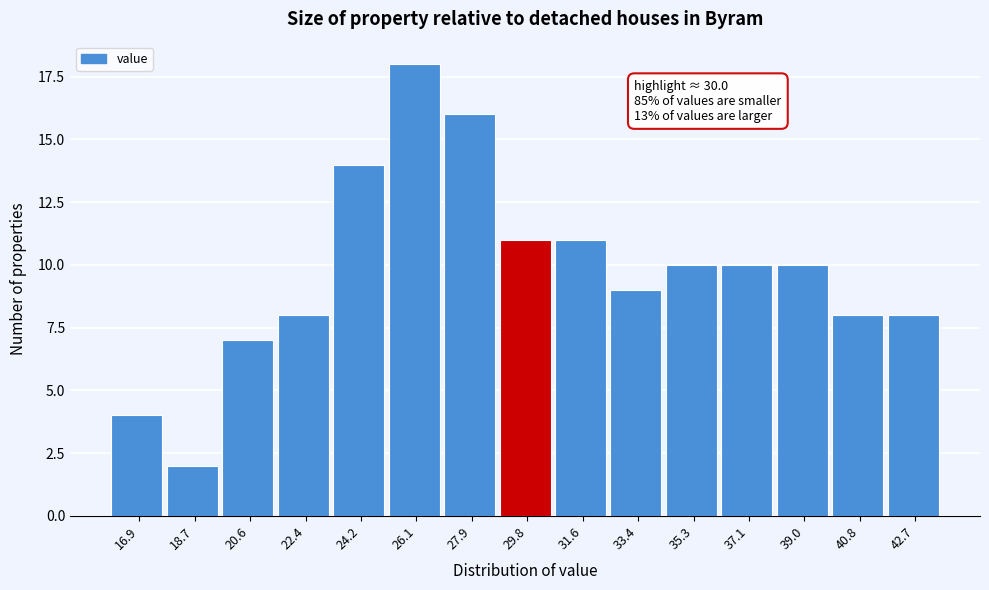

Reading left to right, list all the values displayed in this chart.

16.9=4	18.7=2	20.6=7	22.4=8	24.2=14	26.1=18	27.9=16	29.8=11	31.6=11	33.4=9	35.3=10	37.1=10	39.0=10	40.8=8	42.7=8